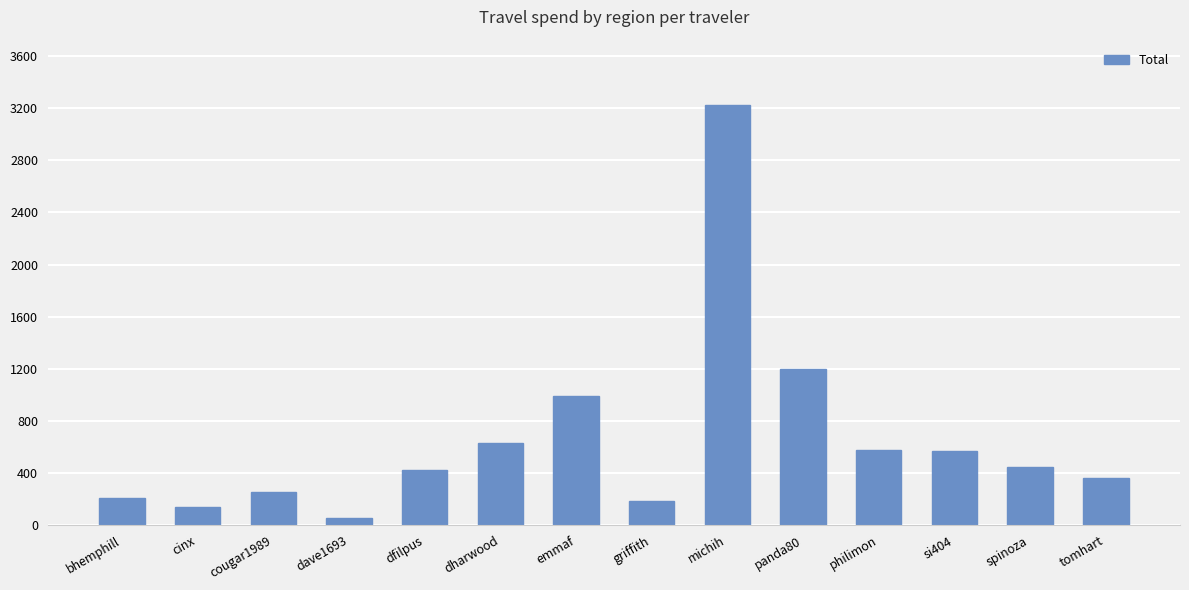

Between si404 and bhemphill, which is larger?

si404